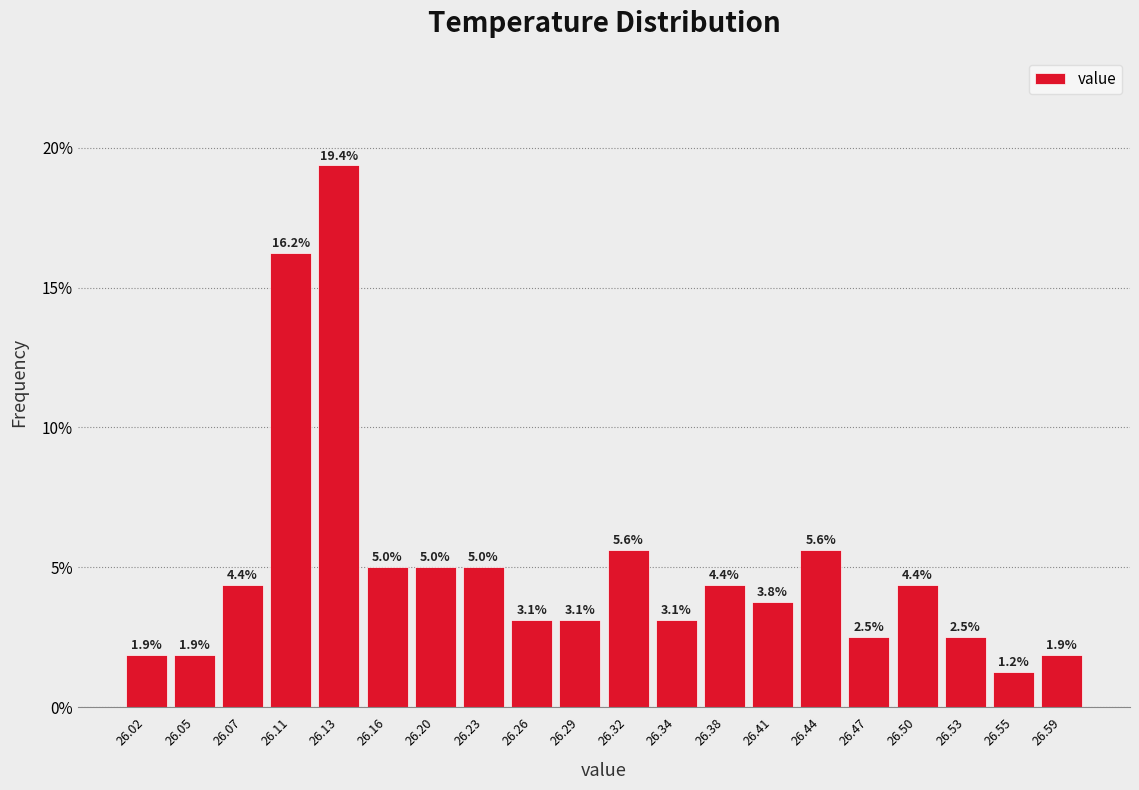

Reading left to right, transcribe this chart: for each bar, give the range it covers on the x-axis and its height.

26.00 to 26.03: 1.9
26.03 to 26.06: 1.9
26.06 to 26.09: 4.4
26.09 to 26.12: 16.2
26.12 to 26.15: 19.4
26.15 to 26.18: 5.0
26.18 to 26.21: 5.0
26.21 to 26.24: 5.0
26.24 to 26.27: 3.1
26.27 to 26.30: 3.1
26.30 to 26.33: 5.6
26.33 to 26.36: 3.1
26.36 to 26.39: 4.4
26.39 to 26.42: 3.8
26.42 to 26.45: 5.6
26.45 to 26.48: 2.5
26.48 to 26.51: 4.4
26.51 to 26.54: 2.5
26.54 to 26.57: 1.2
26.57 to 26.60: 1.9